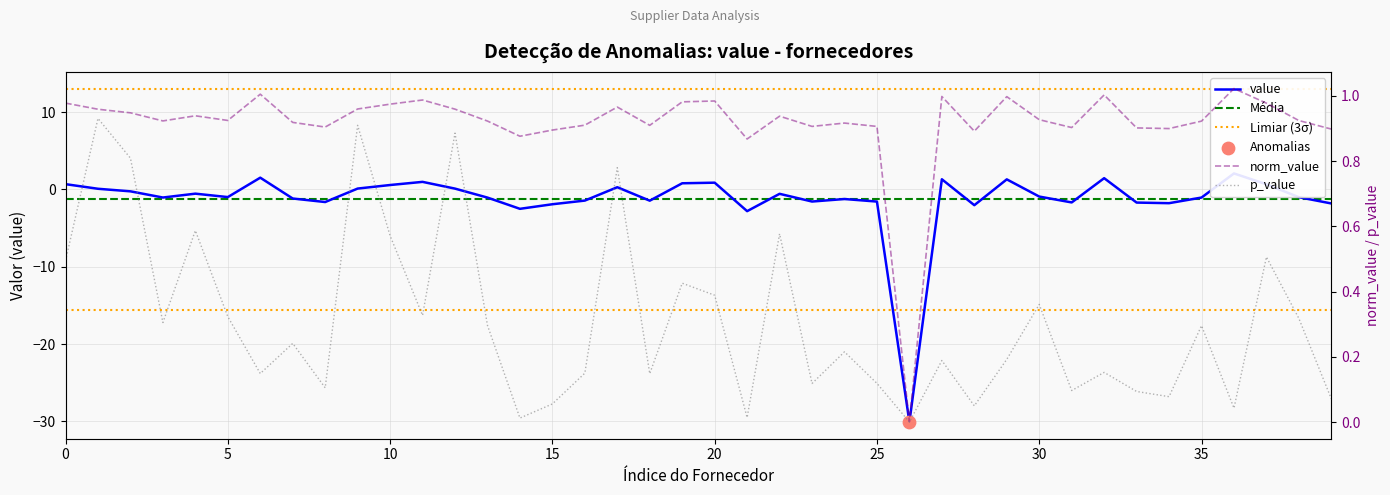

What are all the series names shown in the legend?

value, norm_value, p_value